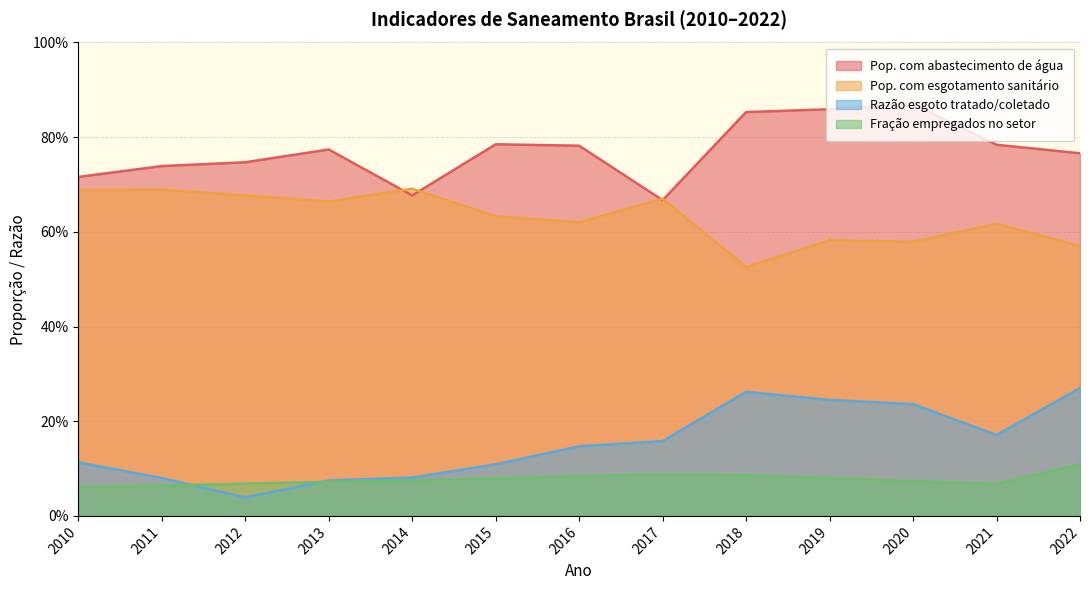

What are all the series names shown in the legend?

Pop. com abastecimento de água, Pop. com esgotamento sanitário, Razão esgoto tratado/coletado, Fração empregados no setor